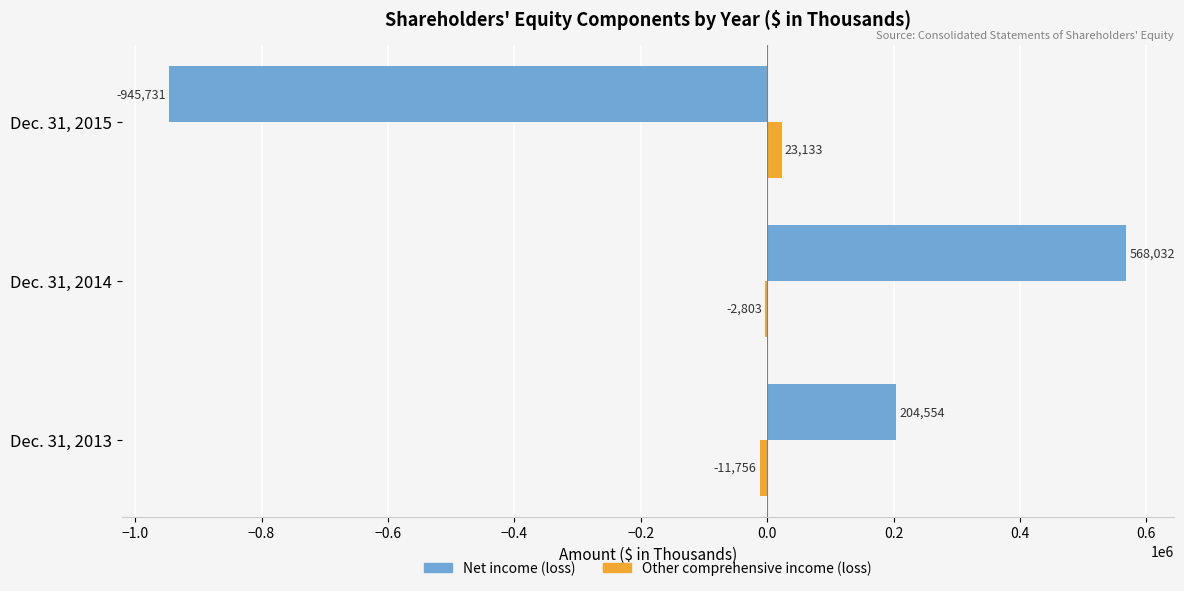

What are all the series names shown in the legend?

Net income (loss), Other comprehensive income (loss)